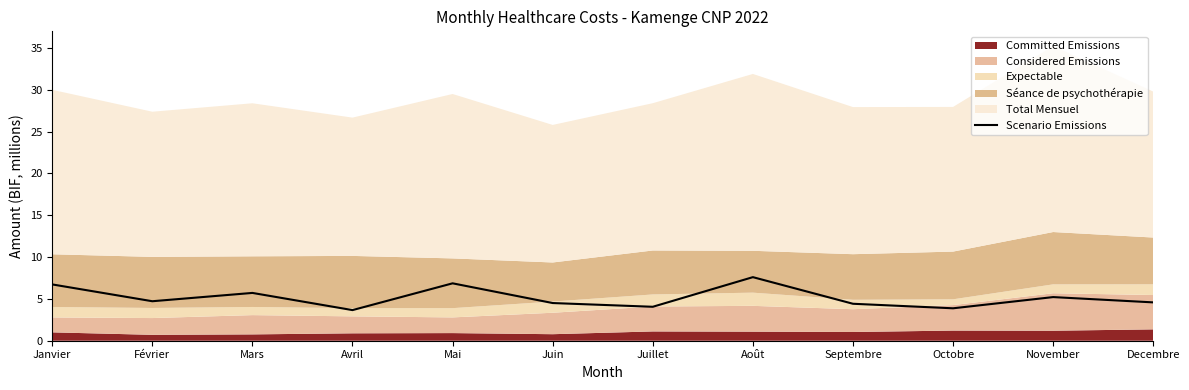

How many points are lower than both their immediate neighbors (excluding endpoints)?

4